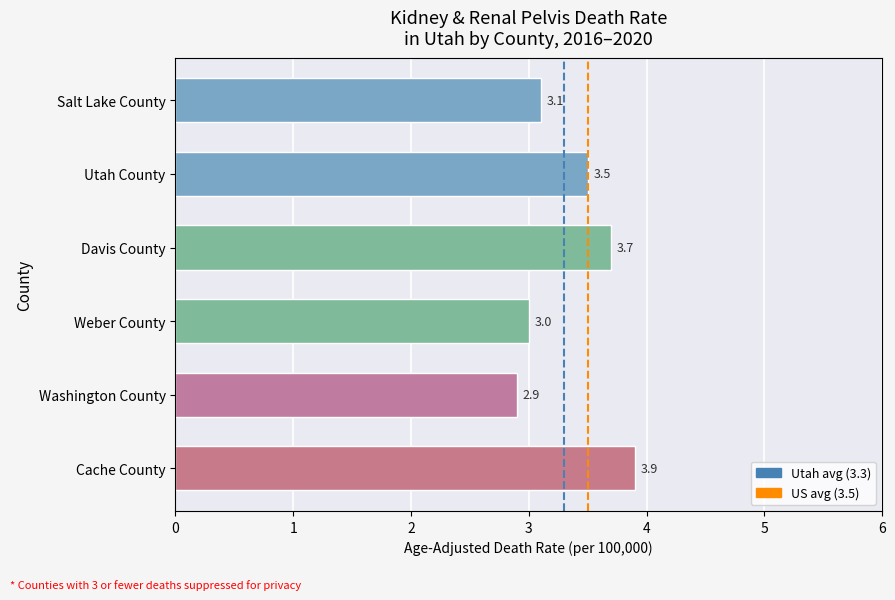

The value at Washington County is 2.9. True or false?

True